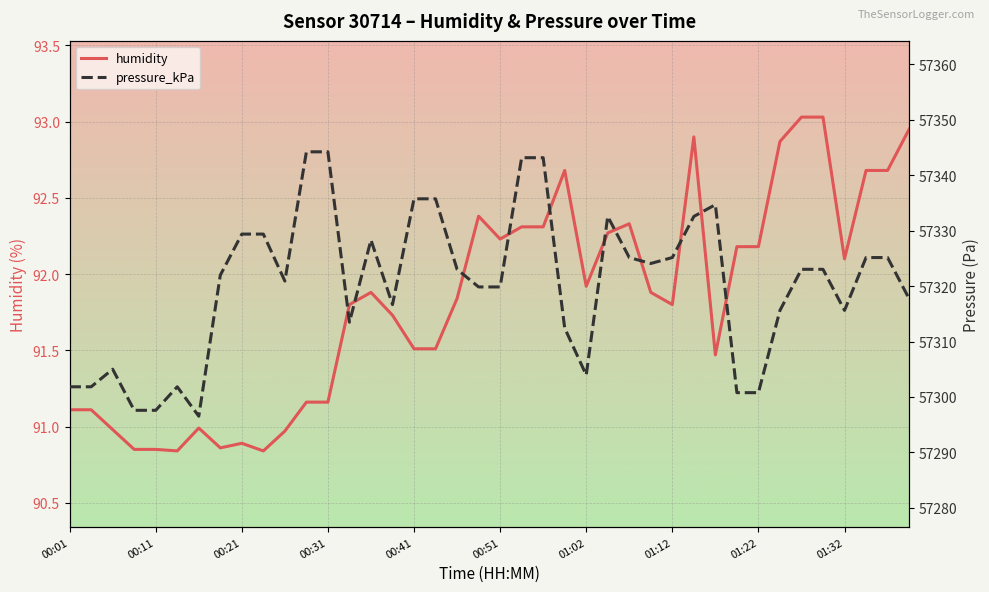

Rank the series at 21 from lowest to highest value.

humidity, pressure_kPa